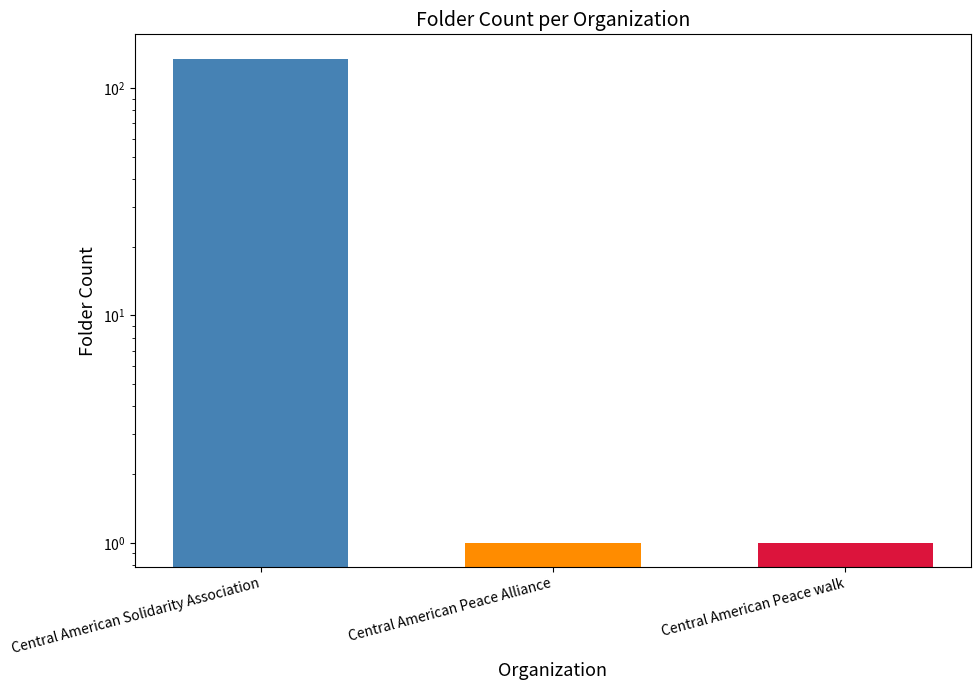

What is the label of the 2nd bar from the right?

Central American Peace Alliance